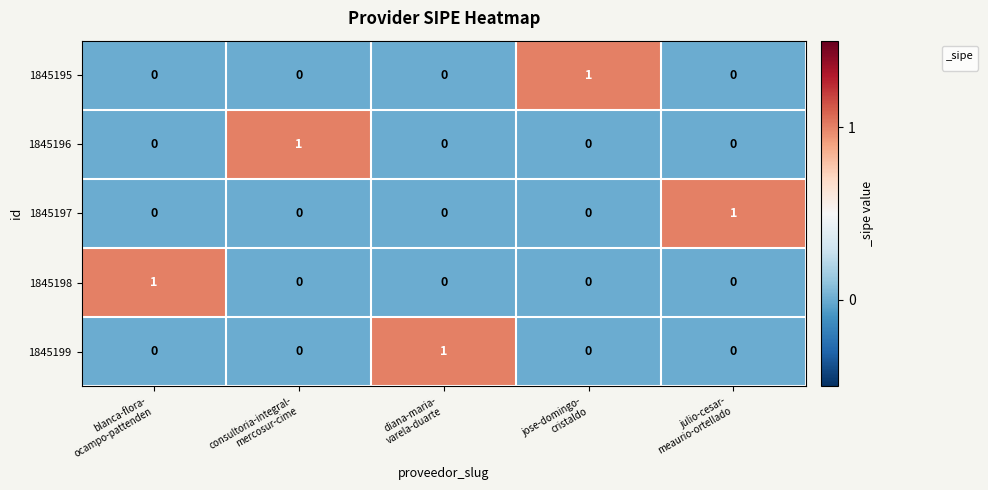

At how many categories does at least one series exceed 0?

5